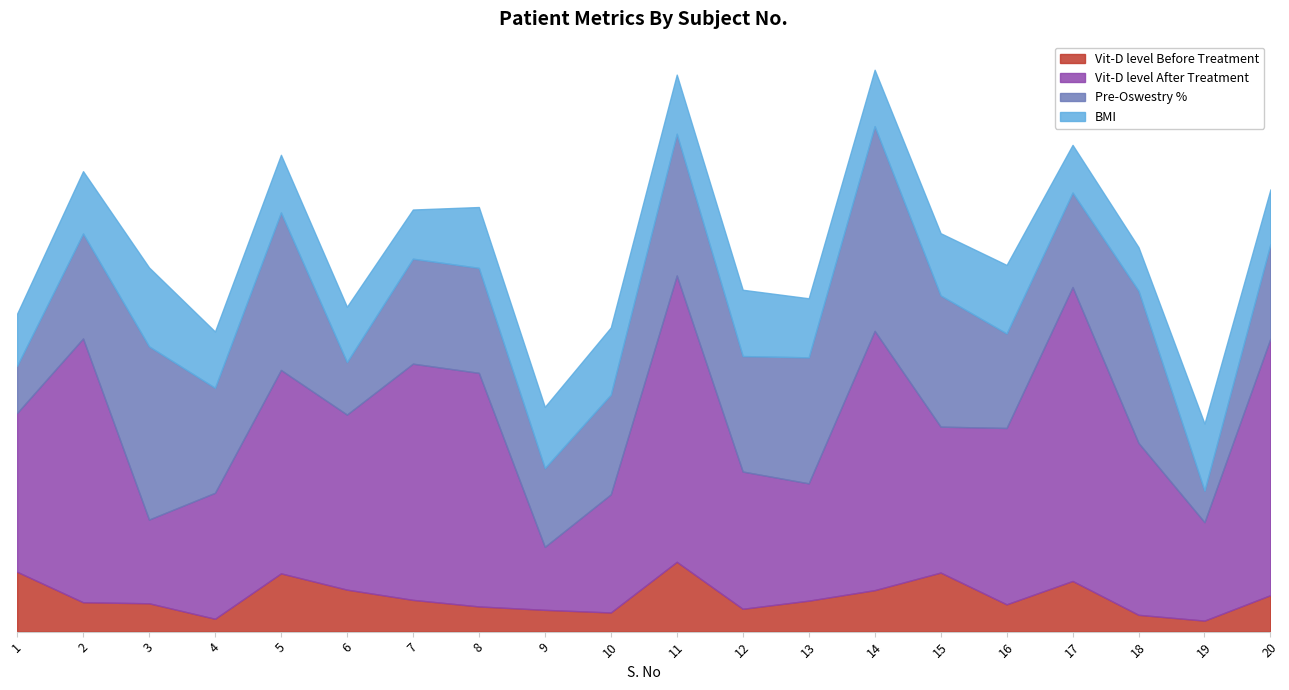

Which has a higher value, 8 or 7?

7